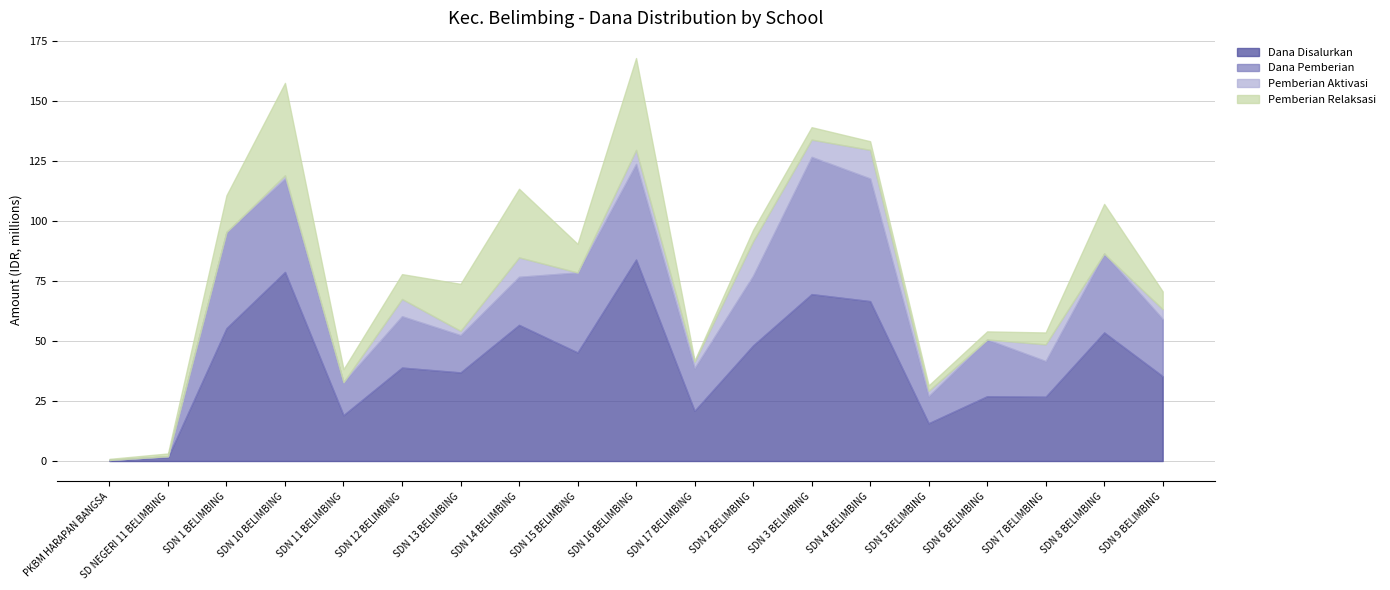

What is the sum of all Pemberian Aktivasi values?

73800000